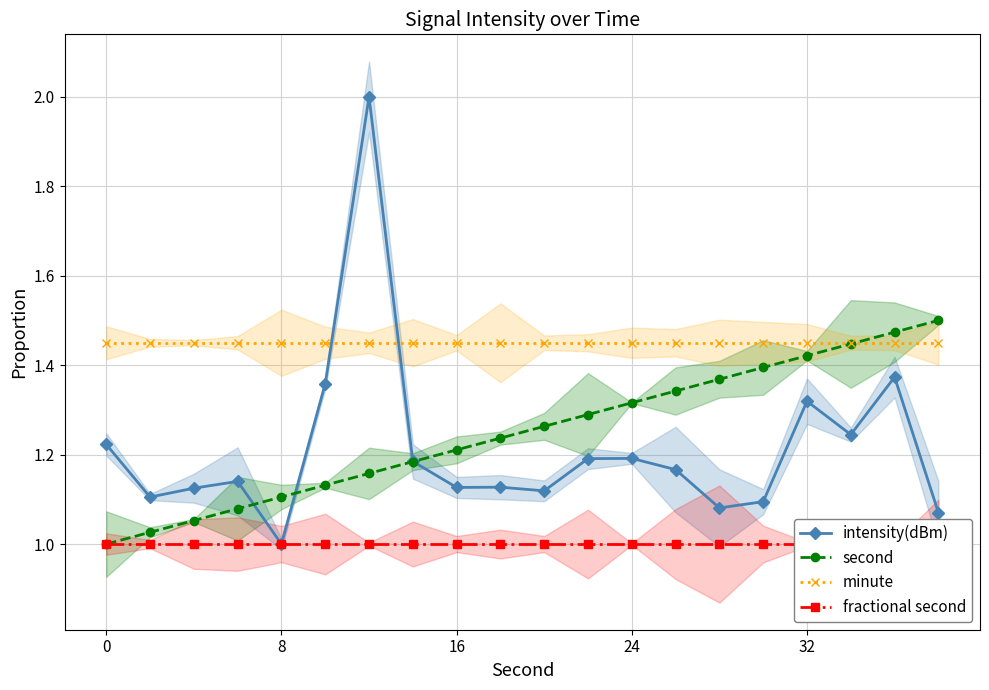

The value of second at 8 is 1.1. True or false?

True